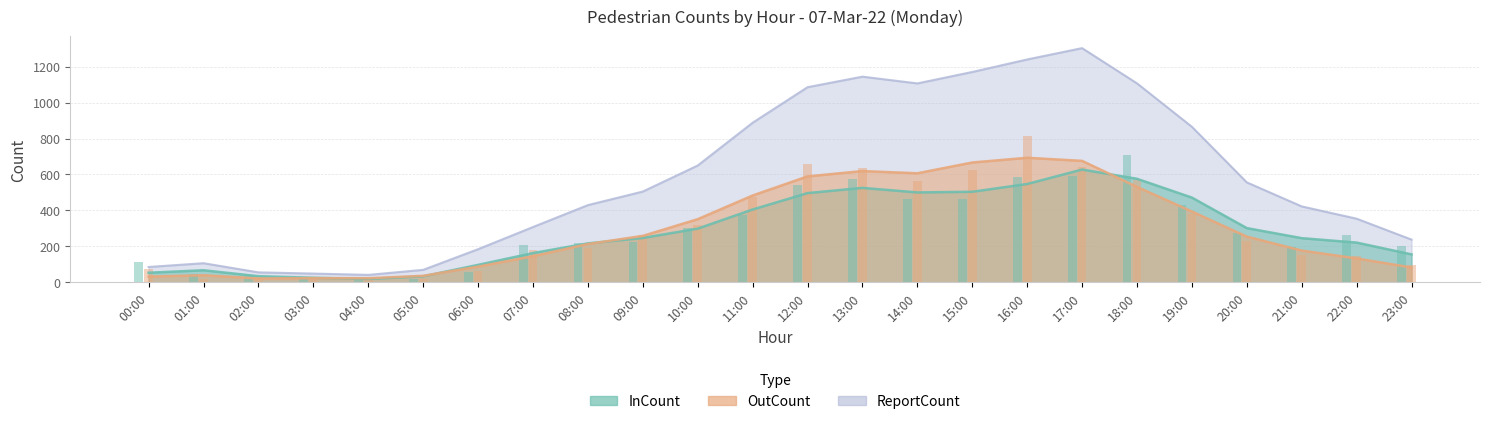

Rank the series by their maximum value, from lowest to highest.

InCount, OutCount, ReportCount